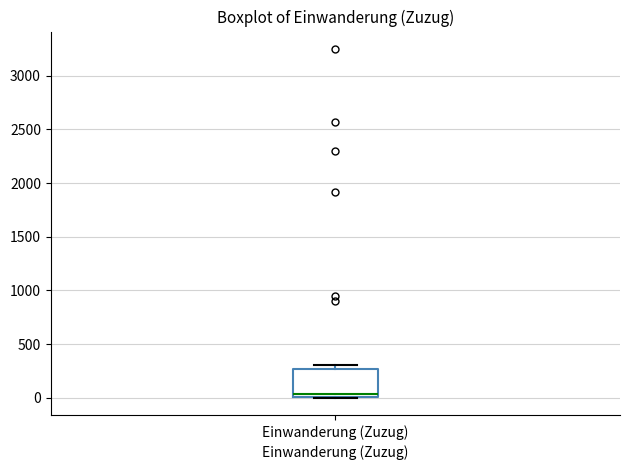

Read this box plot against the y-axis: the position of the median line, the range covered by the box, and the ends of both whiskers. The values are not printed on the chart, so give them approximately, as read against the axis.

median 50, box 0 to 250, whiskers 0 to 300